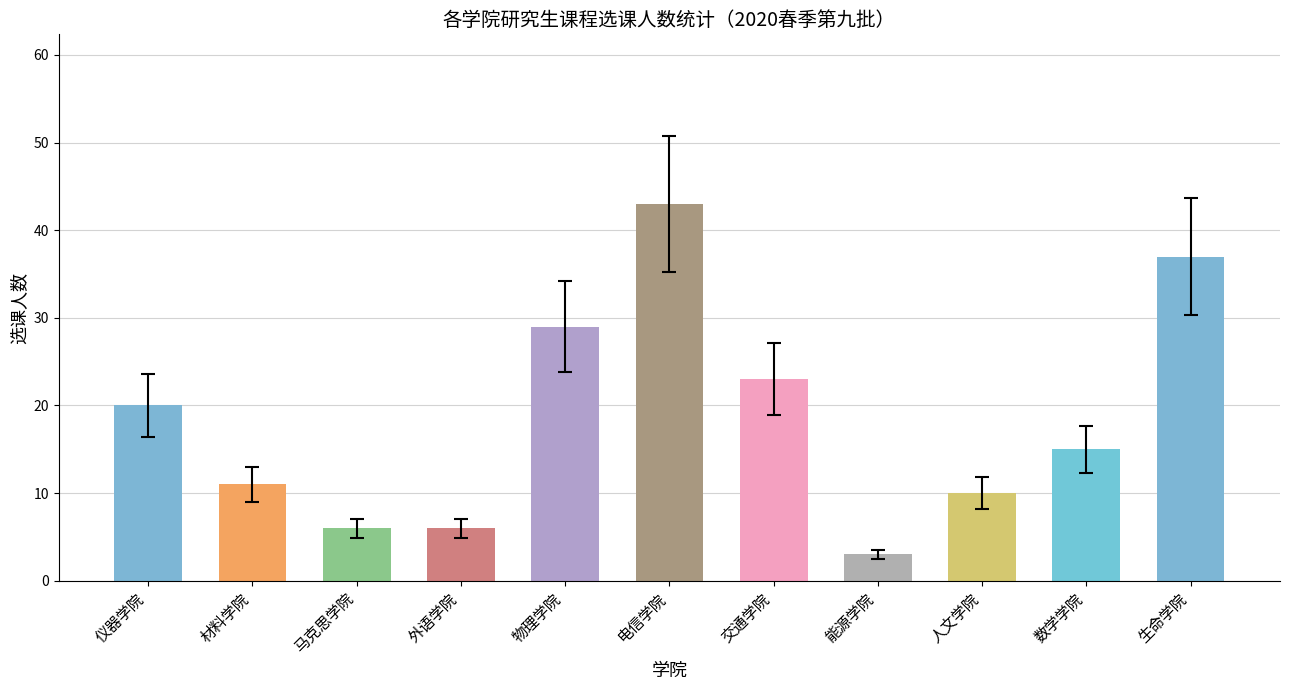

What is the change in value from 外语学院 to 数学学院?

+9